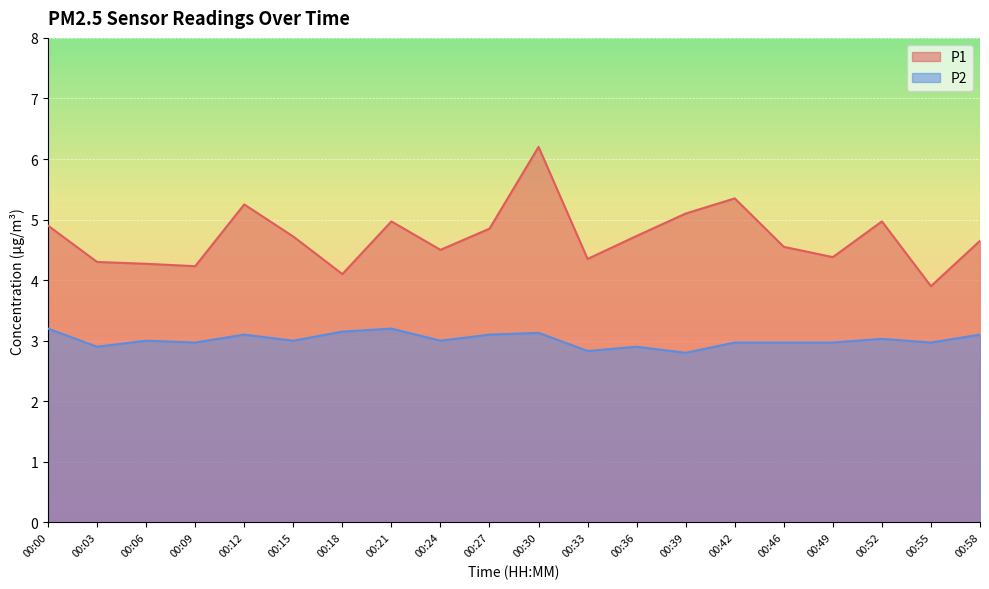

What is the value of the P2 point at the 13th from the left?

2.9